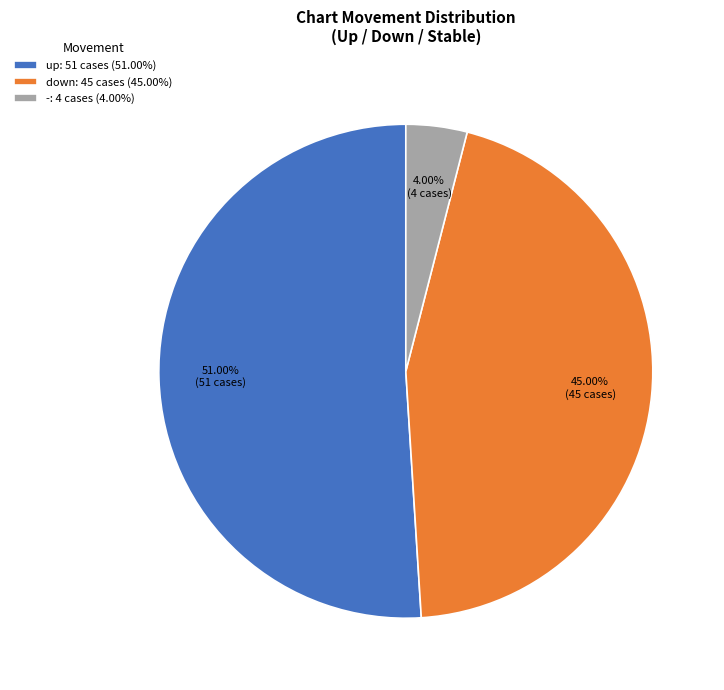

Which category has the smallest portion of the pie?

-: 4 cases (4.00%)